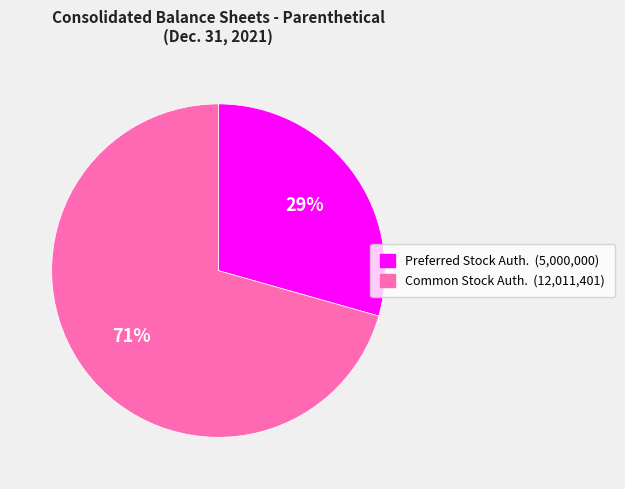

To the nearest percent, what is the average slice percentage?

50%